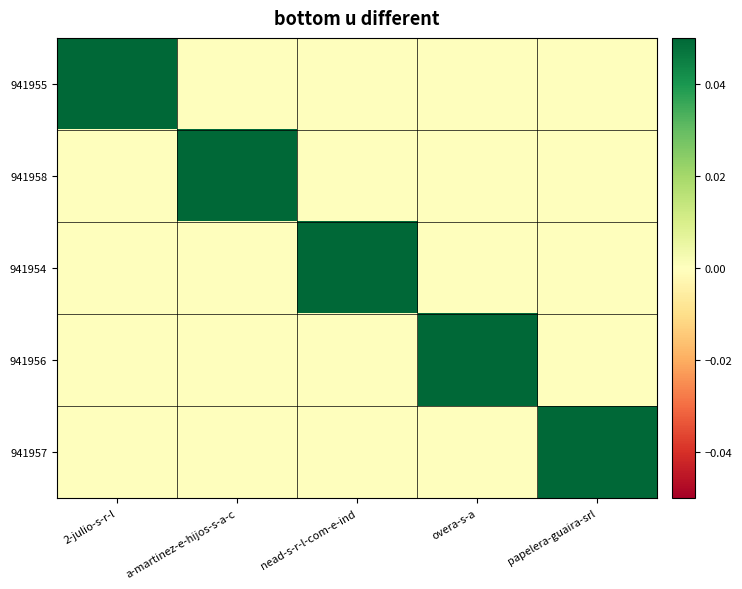

Reading left to right, transcribe all the data shown in this chart.

941955: 2-julio-s-r-l=1	a-martinez-e-hijos-s-a-c=0	nead-s-r-l-com-e-ind=0	overa-s-a=0	papelera-guaira-srl=0
941958: 2-julio-s-r-l=0	a-martinez-e-hijos-s-a-c=1	nead-s-r-l-com-e-ind=0	overa-s-a=0	papelera-guaira-srl=0
941954: 2-julio-s-r-l=0	a-martinez-e-hijos-s-a-c=0	nead-s-r-l-com-e-ind=1	overa-s-a=0	papelera-guaira-srl=0
941956: 2-julio-s-r-l=0	a-martinez-e-hijos-s-a-c=0	nead-s-r-l-com-e-ind=0	overa-s-a=1	papelera-guaira-srl=0
941957: 2-julio-s-r-l=0	a-martinez-e-hijos-s-a-c=0	nead-s-r-l-com-e-ind=0	overa-s-a=0	papelera-guaira-srl=1